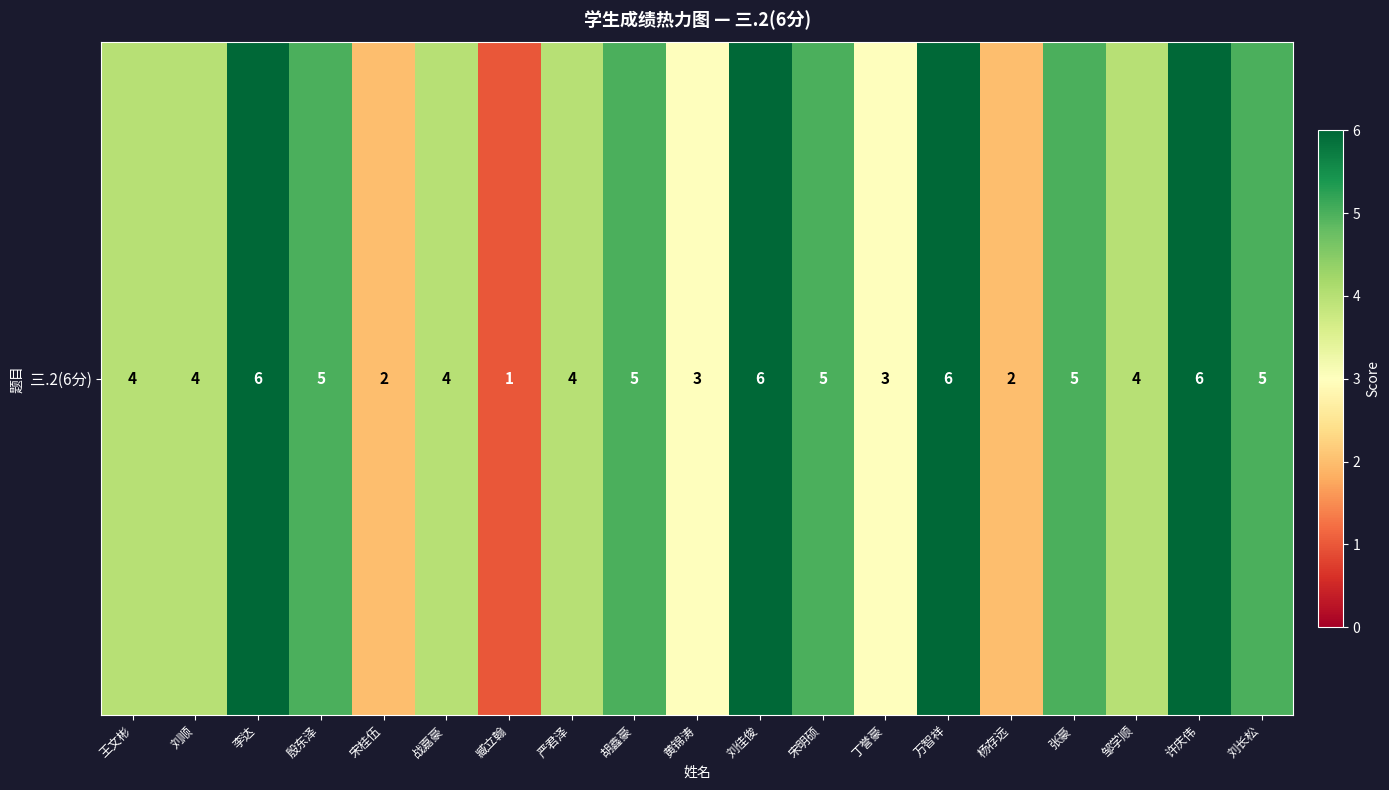

Rank the categories by value from highest to lowest.

李达, 刘佳俊, 万智祥, 许庆伟, 殷东泽, 胡鑫豪, 宋明硕, 张豪, 刘长松, 王文彬, 刘顺, 战嘉豪, 严君泽, 邹学顺, 黄锦涛, 丁誉豪, 宋桂伍, 杨存远, 臧立翰